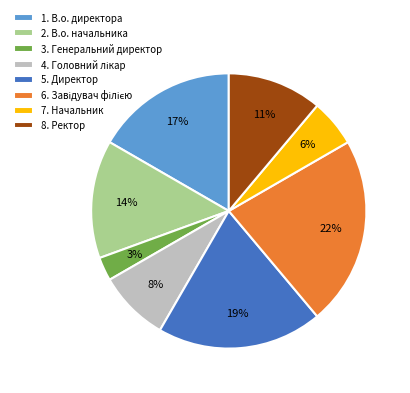

What percentage is the 1. В.о. директора slice, to the nearest percent?

17%